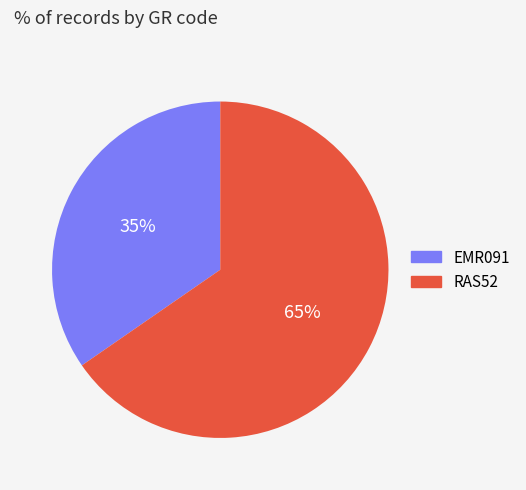

Combined, do RAS52 and EMR091 account for over 50%?

Yes